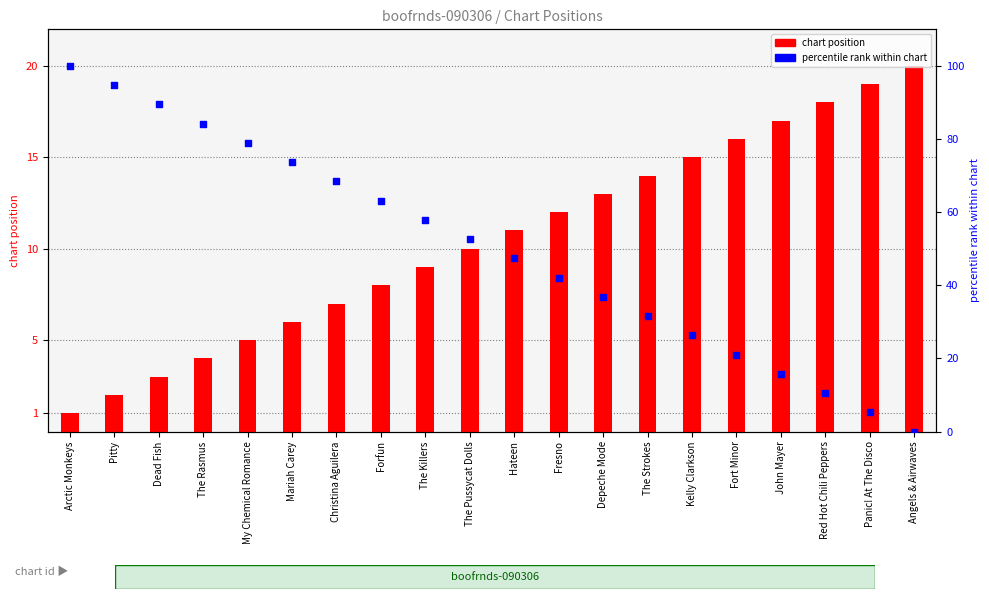

Which series reaches the maximum Y coordinate?

percentile rank within chart